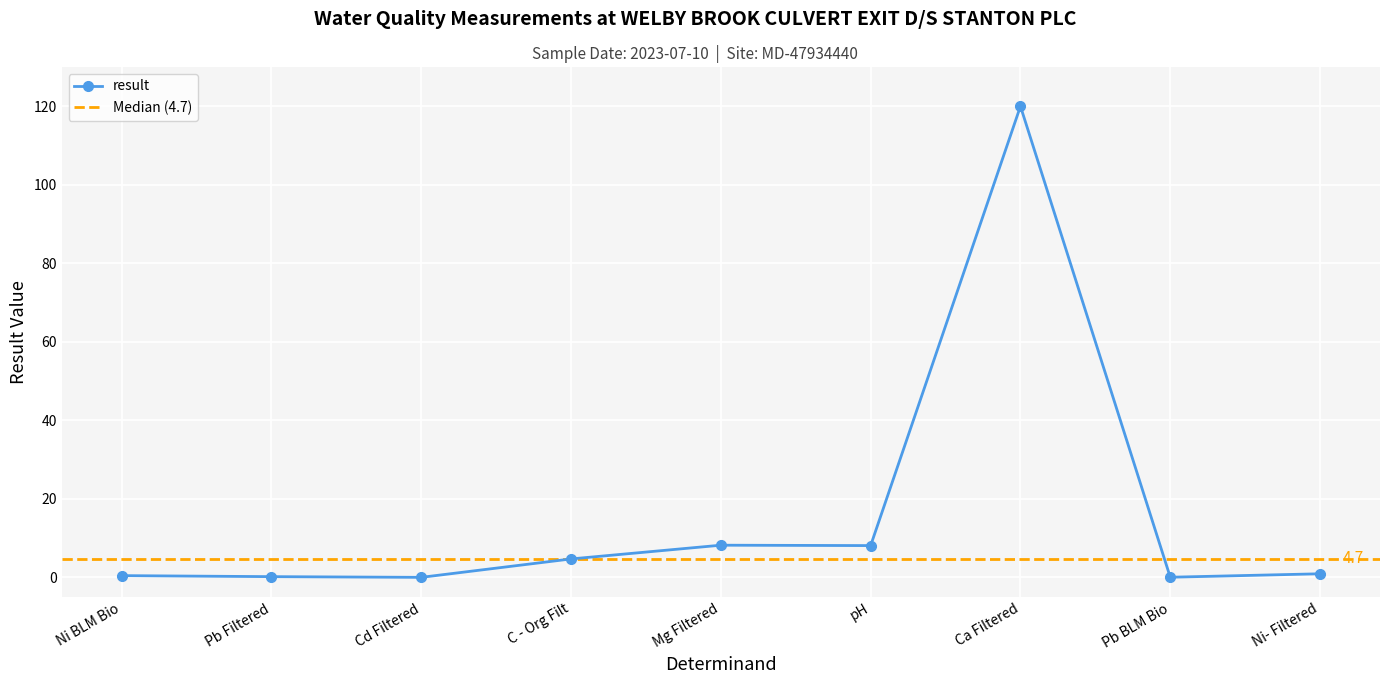

In result, how many points are higher than both neighbors (excluding endpoints)?

2